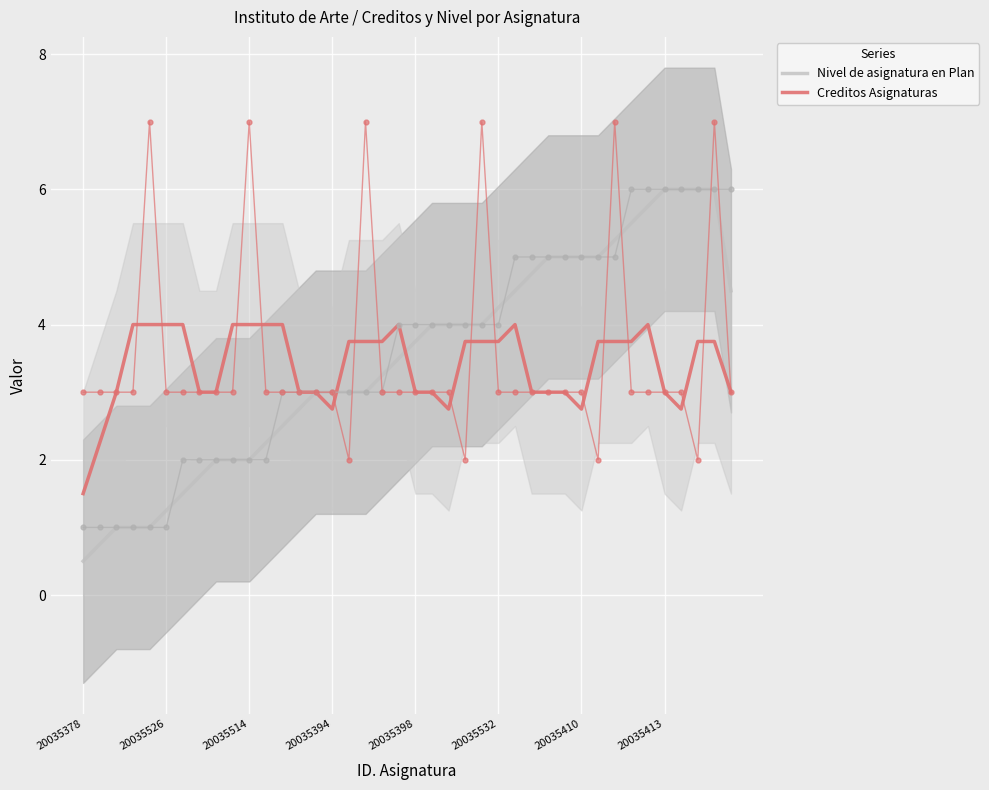

True or false: Nivel de asignatura en Plan has a value of 0.6 at 20035514.

False